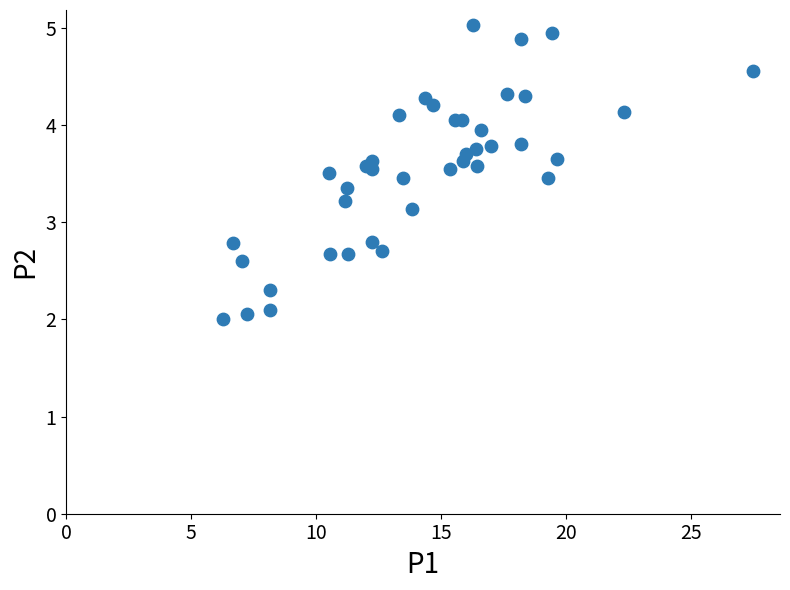

What Y value in the scatter plot is closest to 3?

3.1